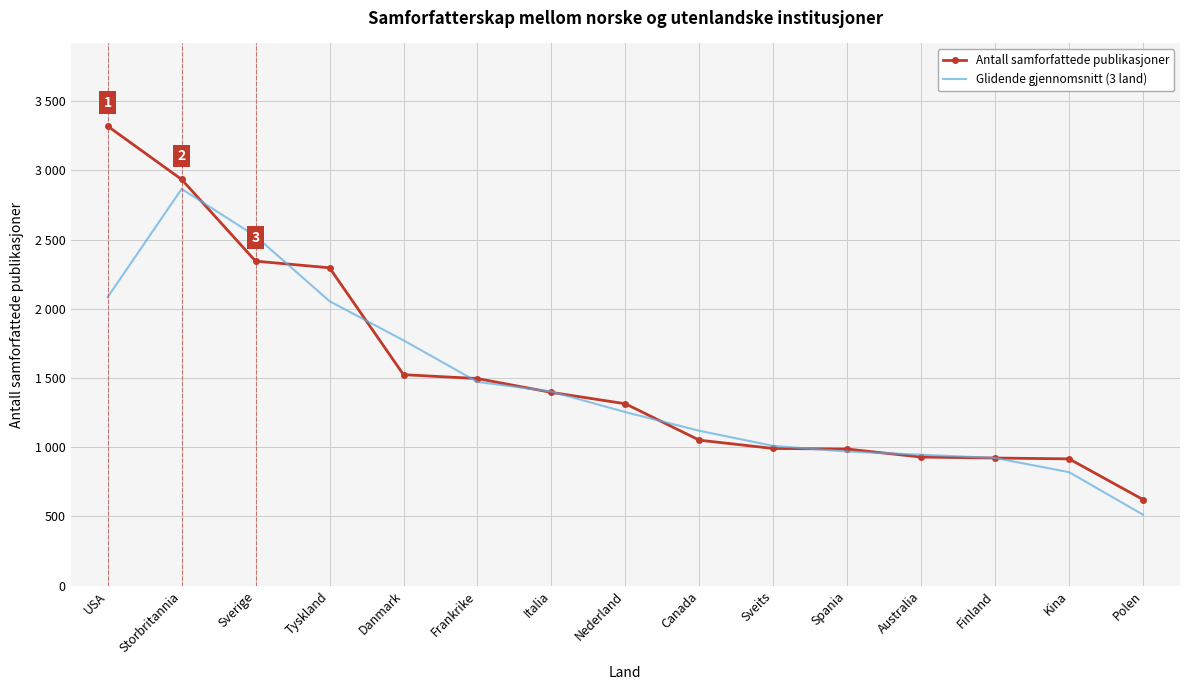

Reading left to right, list all the values displayed in this chart.

Antall samforfattede publikasjoner: USA=3319.0	Storbritannia=2934.0	Sverige=2344.0	Tyskland=2296.0	Danmark=1524.0	Frankrike=1496.0	Italia=1396.0	Nederland=1314.0	Canada=1051.0	Sveits=991.0	Spania=987.0	Australia=929.0	Finland=922.0	Kina=916.0	Polen=622.0
Glidende gjennomsnitt (3 land): USA=2084.3	Storbritannia=2865.7	Sverige=2524.7	Tyskland=2054.7	Danmark=1772.0	Frankrike=1472.0	Italia=1402.0	Nederland=1253.7	Canada=1118.7	Sveits=1009.7	Spania=969.0	Australia=946.0	Finland=922.3	Kina=820.0	Polen=512.7